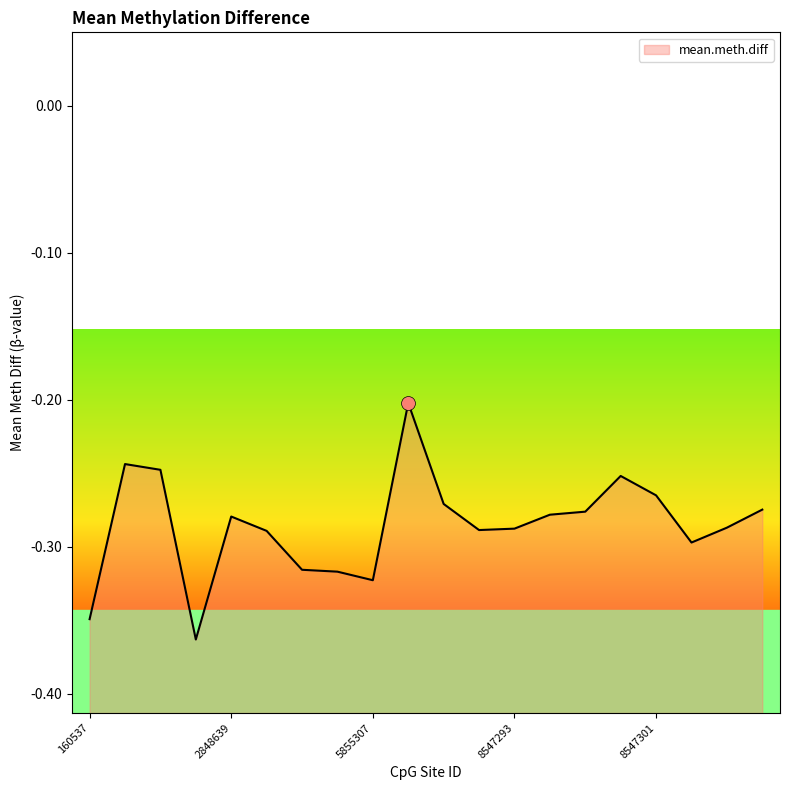

What is the average value?

-0.3